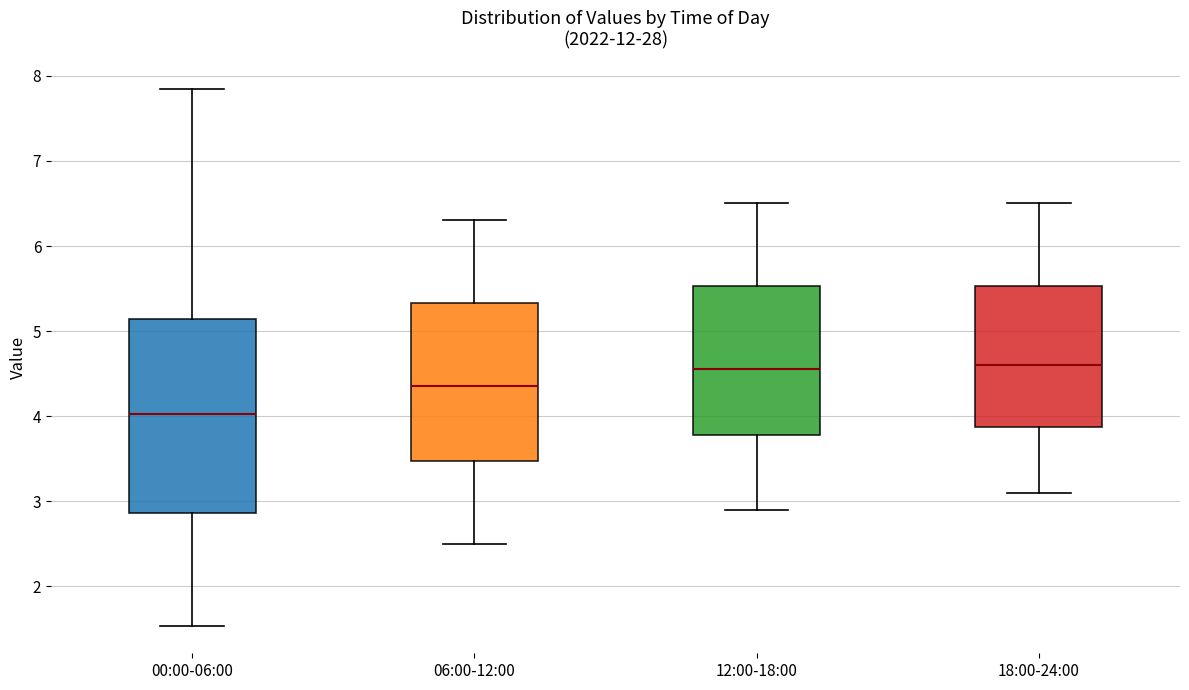

Which box is the tallest, from its lower edge to its upper edge?

00:00-06:00